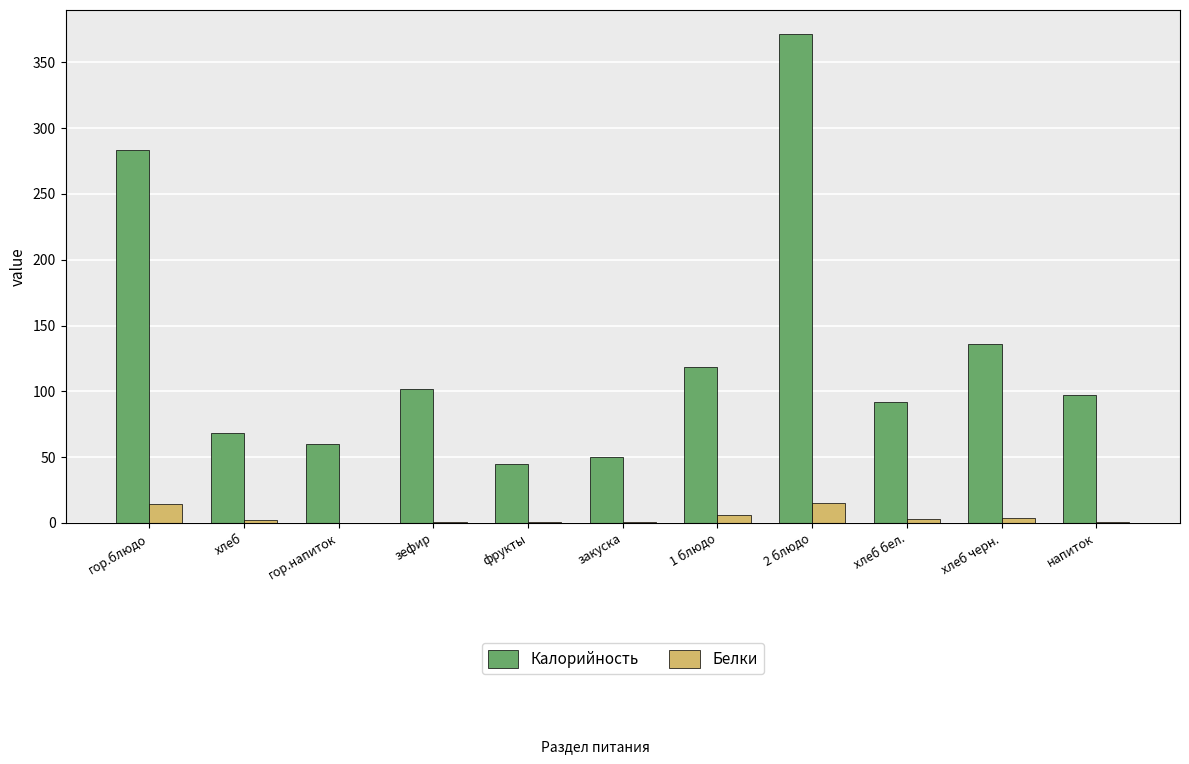

At which category is the sum across all series the highest?

2 блюдо